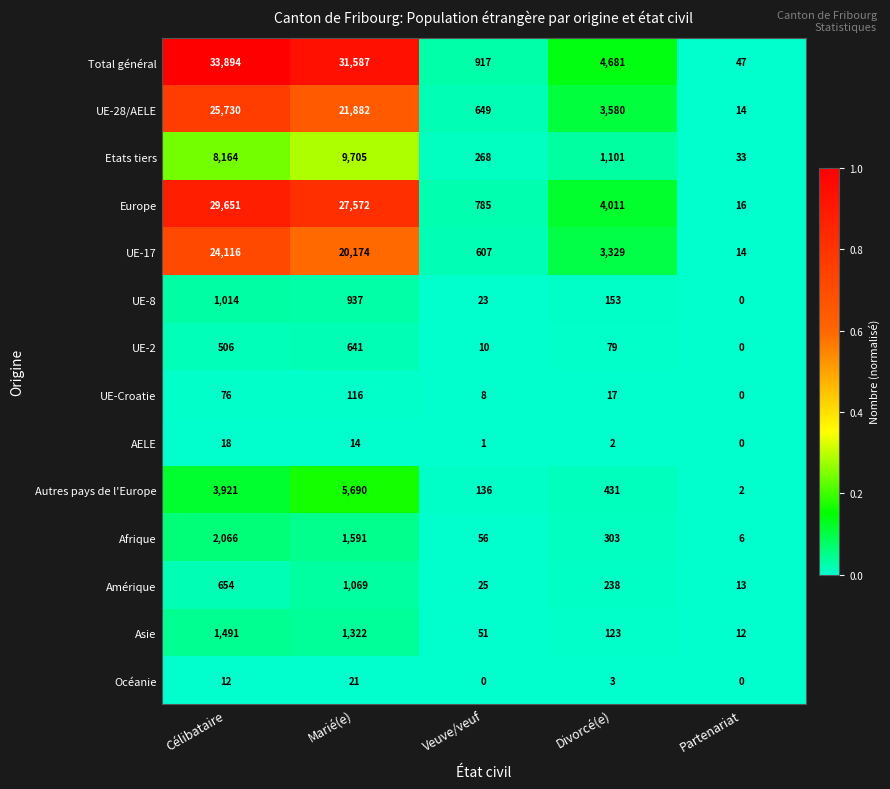

The Afrique series shows 959 at Marié(e). True or false?

False